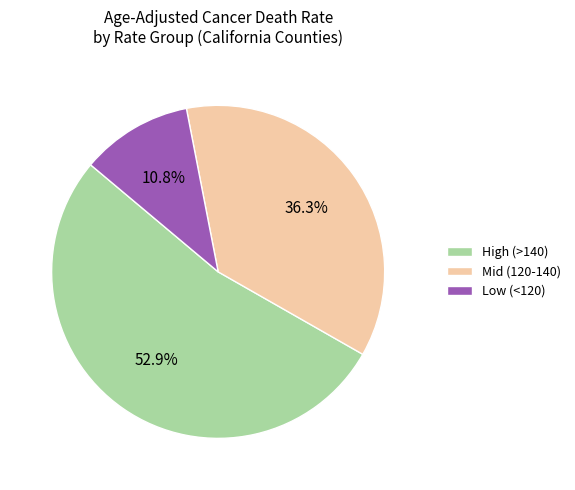

Between Mid (120-140) and High (>140), which is larger?

High (>140)